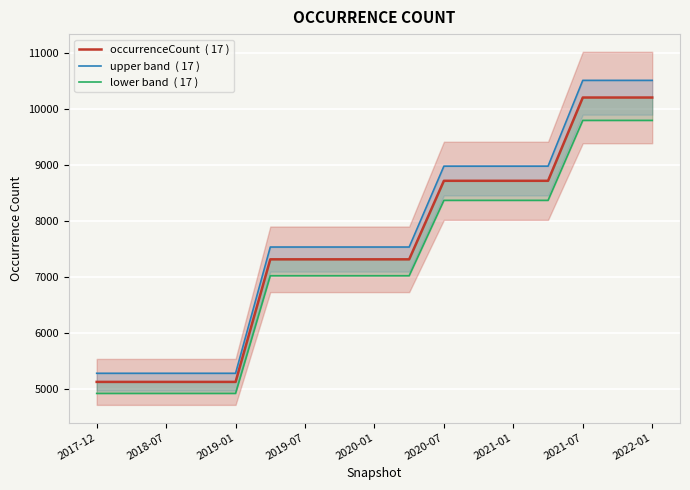

True or false: occurrenceCount  ( 17 ) and lower band  ( 17 ) cross at least once.

False